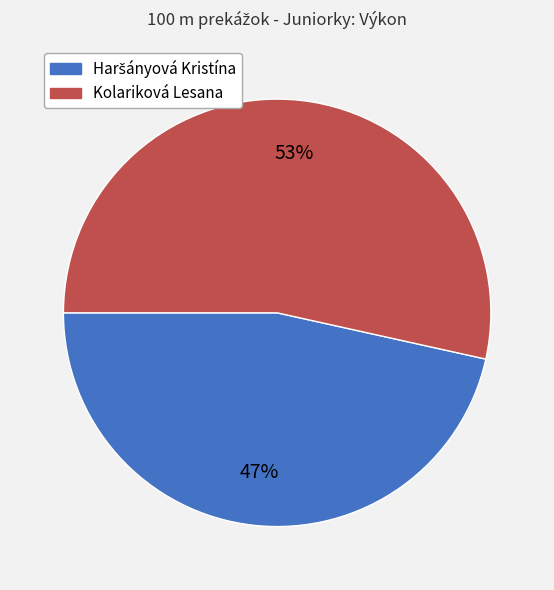

Which slice is the largest?

Kolariková Lesana